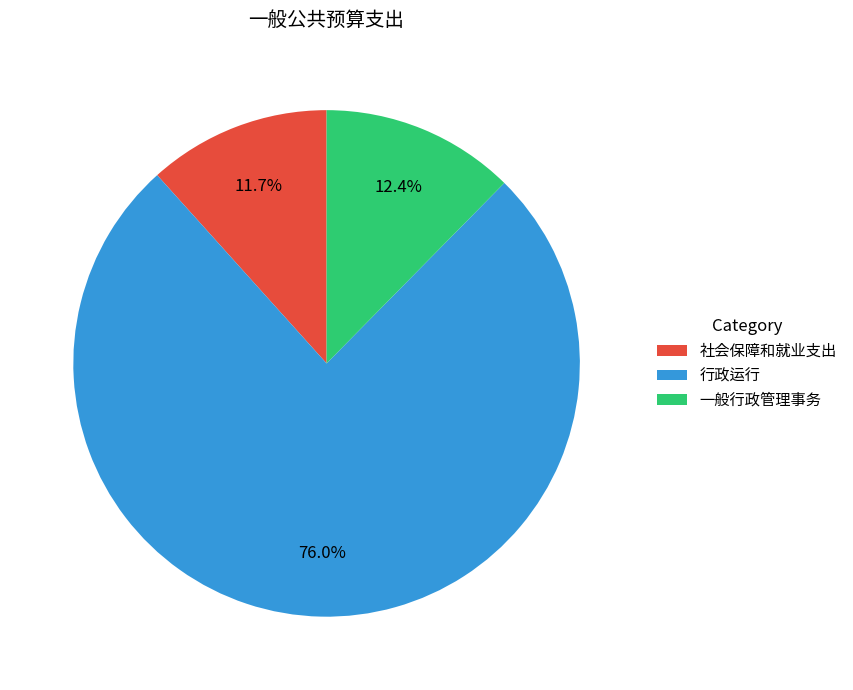

What percentage do 社会保障和就业支出 and 行政运行 together represent?

87.6%